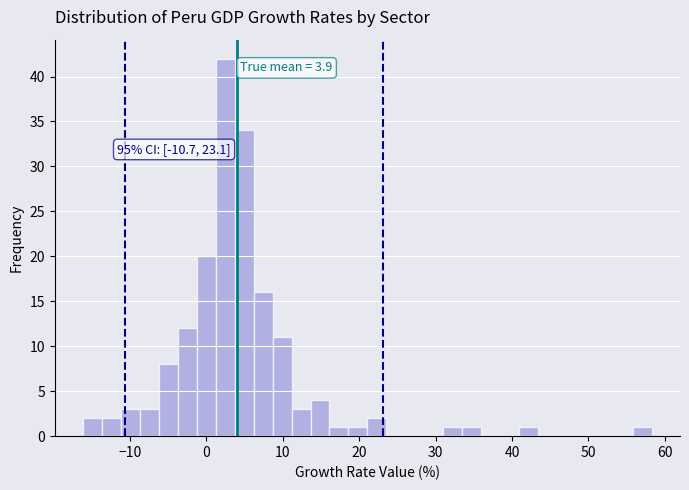

Around what value on the x-axis is the tallest bar? Give the approximate position of its centre, as read against the axis.

2